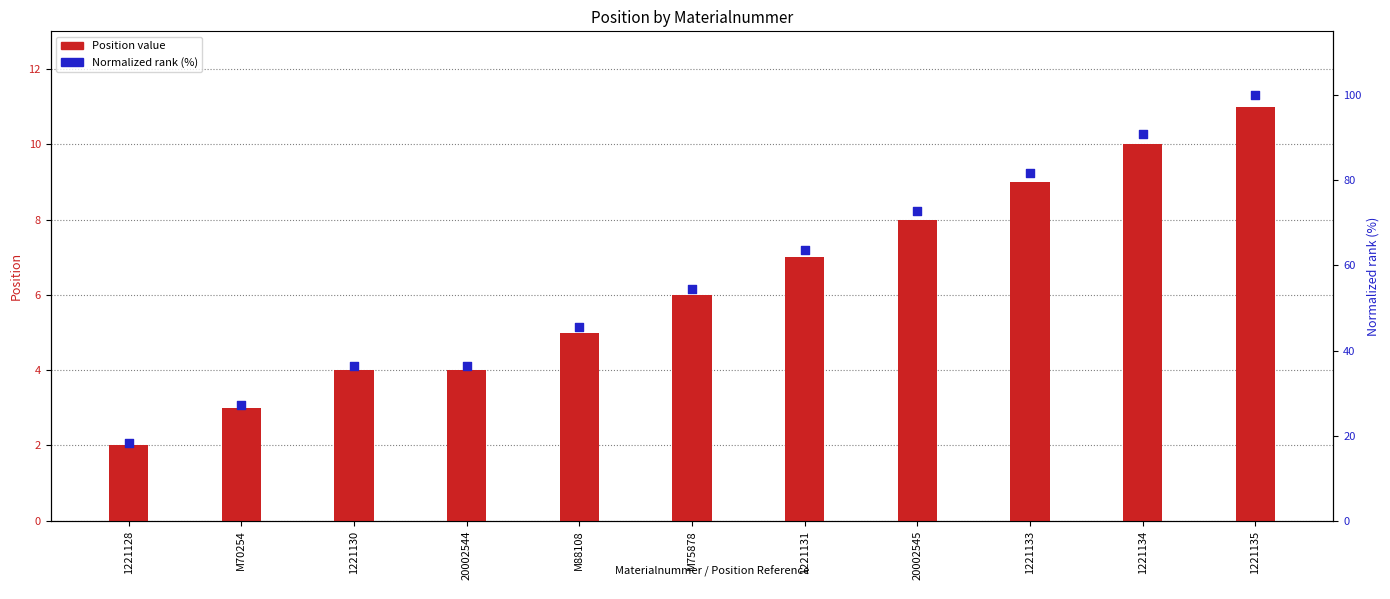

At which category is the sum across all series the highest?

1221135